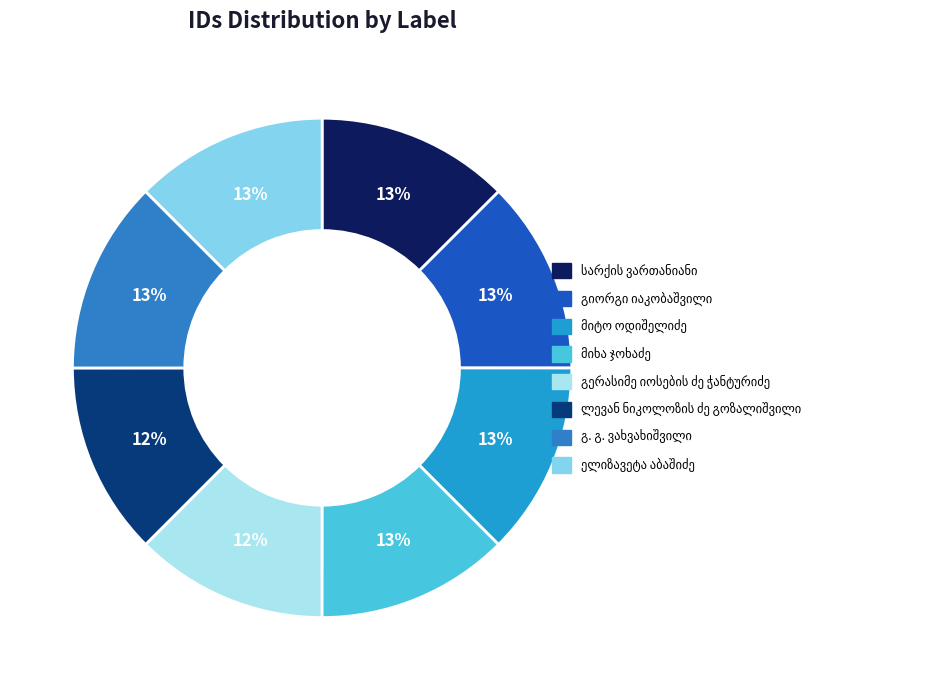

The გერასიმე იოსების ძე ჭანტურიძე slice represents 1% of the pie. True or false?

False